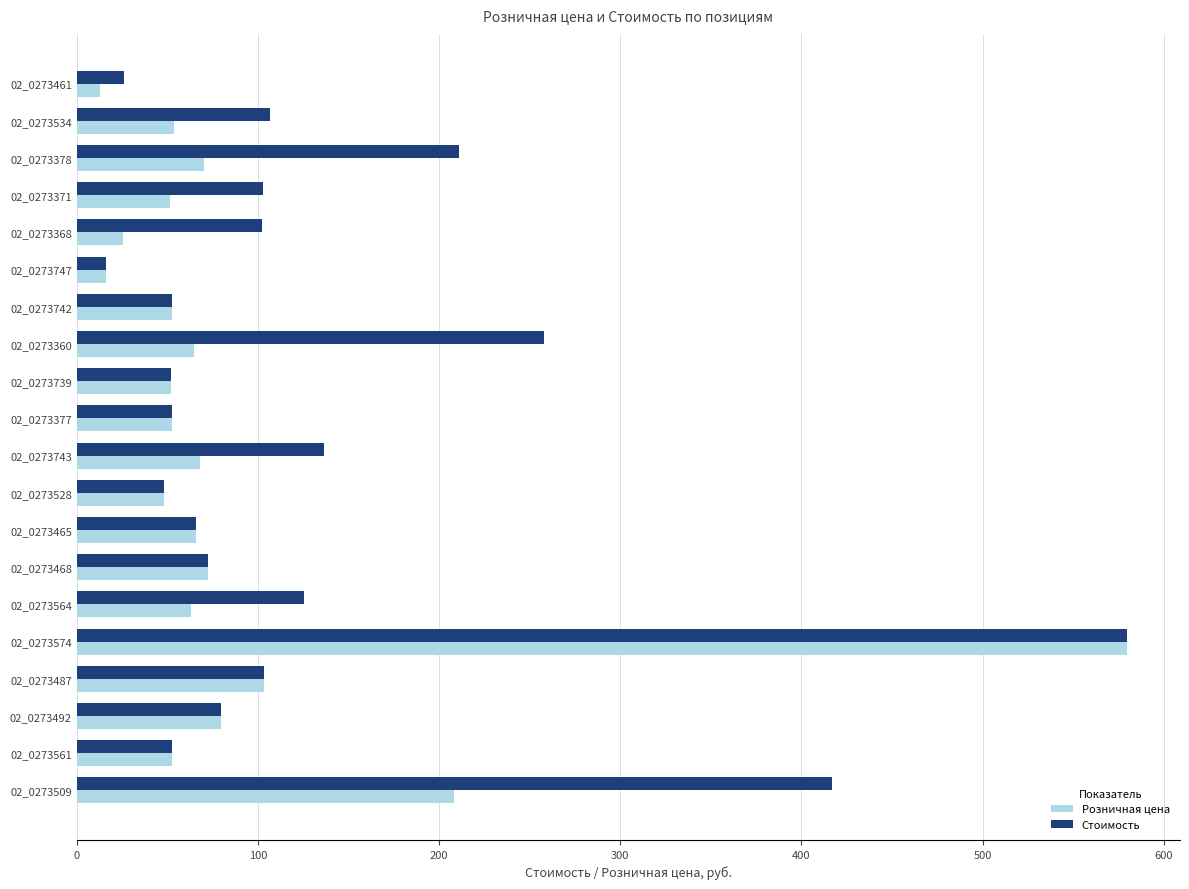

List the series in order of their overall mean, lowest first.

Розничная цена, Стоимость